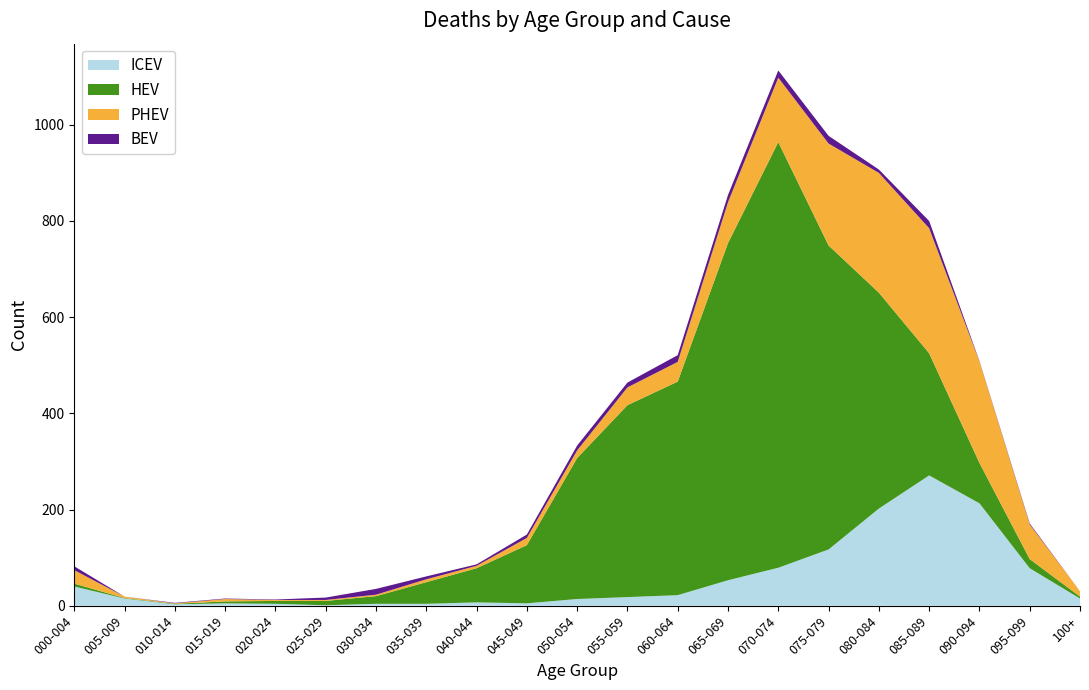

Reading left to right, list all the values displayed in this chart.

ICEV: 000-004=40	005-009=15	010-014=3	015-019=5	020-024=4	025-029=1	030-034=4	035-039=4	040-044=7	045-049=5	050-054=14	055-059=18	060-064=22	065-069=53	070-074=79	075-079=117	080-084=202	085-089=271	090-094=213	095-099=78	100+=15
HEV: 000-004=6	005-009=1	010-014=1	015-019=4	020-024=6	025-029=9	030-034=16	035-039=45	040-044=71	045-049=121	050-054=293	055-059=399	060-064=444	065-069=701	070-074=885	075-079=632	080-084=449	085-089=254	090-094=84	095-099=19	100+=4
PHEV: 000-004=28	005-009=3	010-014=1	015-019=5	020-024=2	025-029=2	030-034=3	035-039=6	040-044=5	045-049=15	050-054=16	055-059=37	060-064=41	065-069=85	070-074=134	075-079=212	080-084=249	085-089=260	090-094=211	095-099=72	100+=11
BEV: 000-004=8	005-009=0	010-014=1	015-019=1	020-024=1	025-029=5	030-034=12	035-039=6	040-044=3	045-049=7	050-054=10	055-059=10	060-064=14	065-069=15	070-074=15	075-079=16	080-084=7	085-089=15	090-094=1	095-099=2	100+=0